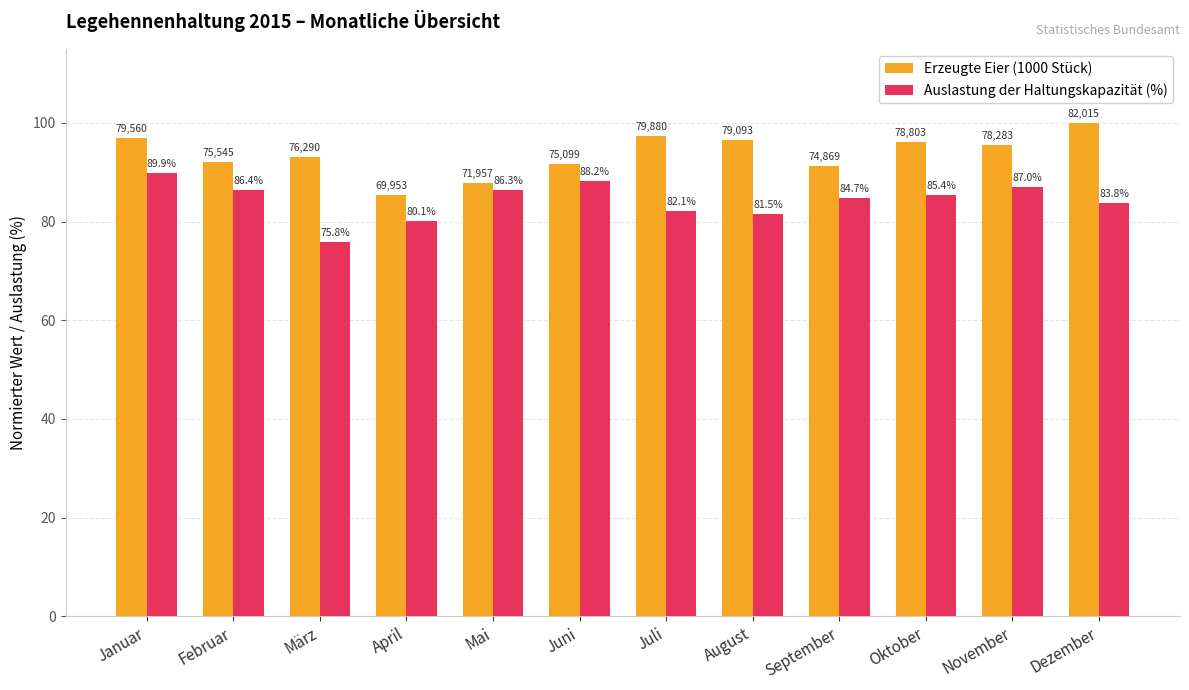

Which series has the largest range (max minus min)?

Erzeugte Eier (1000 Stück)